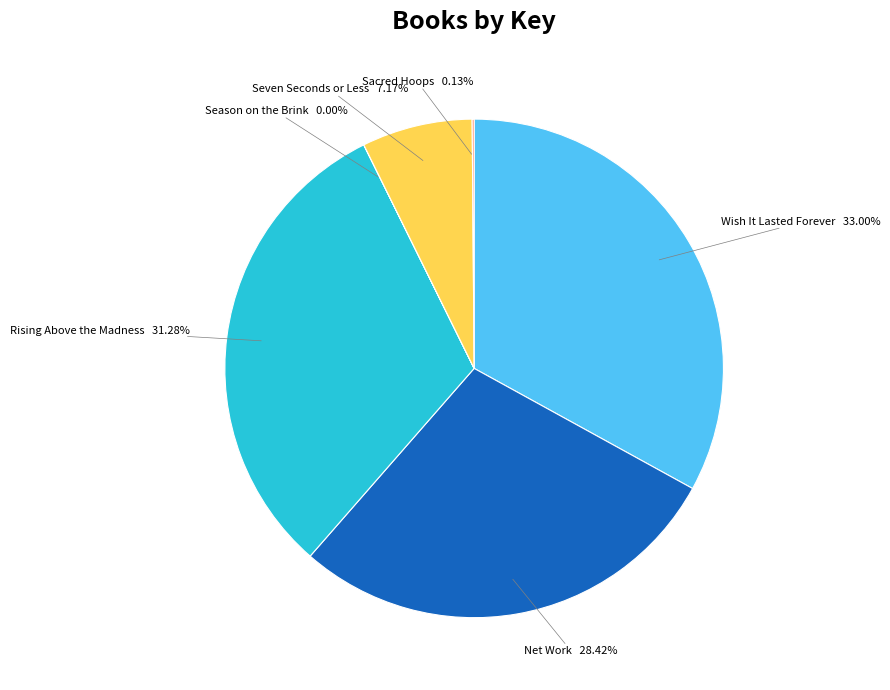

What is the largest slice in the pie chart?

Wish It Lasted Forever